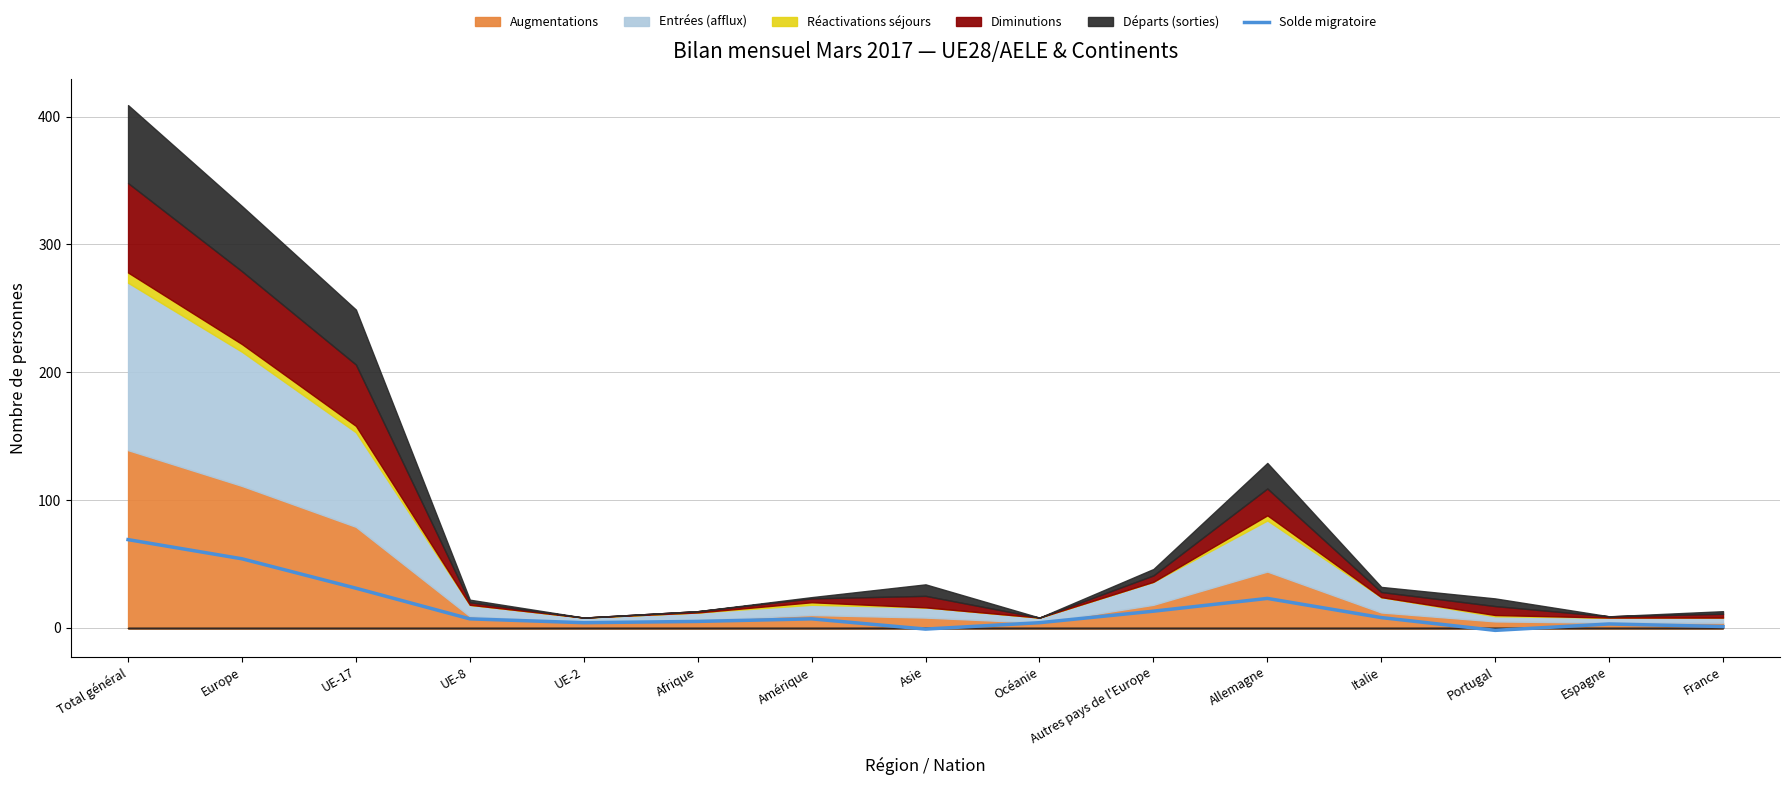

What is the minimum value shown in the chart?

-2